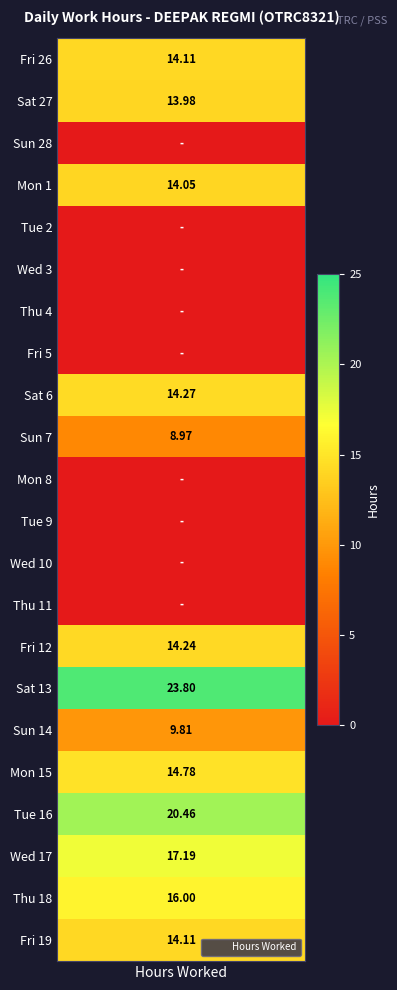

Is it true that Low equals 0.0 at 8?

True